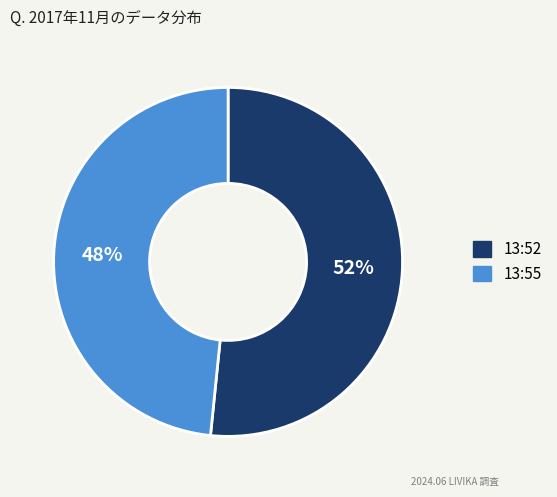

Is there any slice that represents more than half of the pie?

Yes